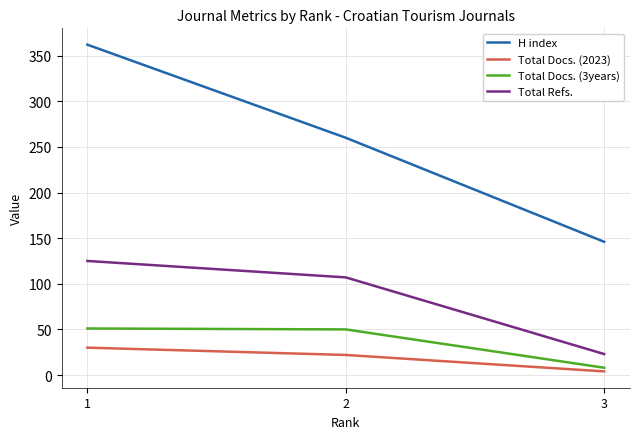

Which series has the widest spread of values?

H index